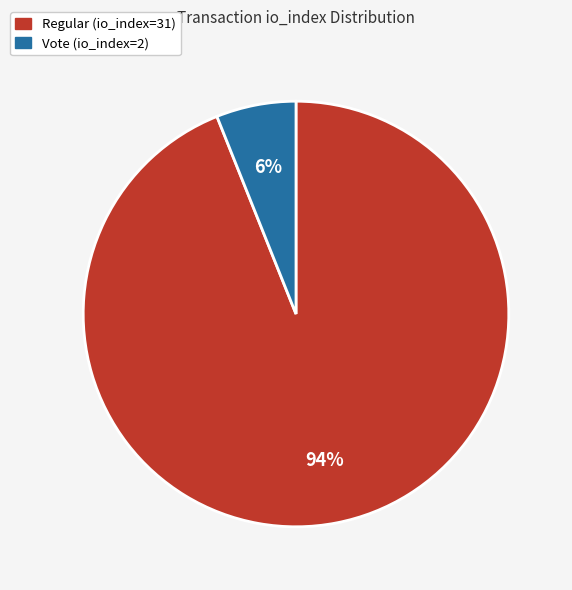

Is Regular (io_index=31) the majority of the pie?

Yes